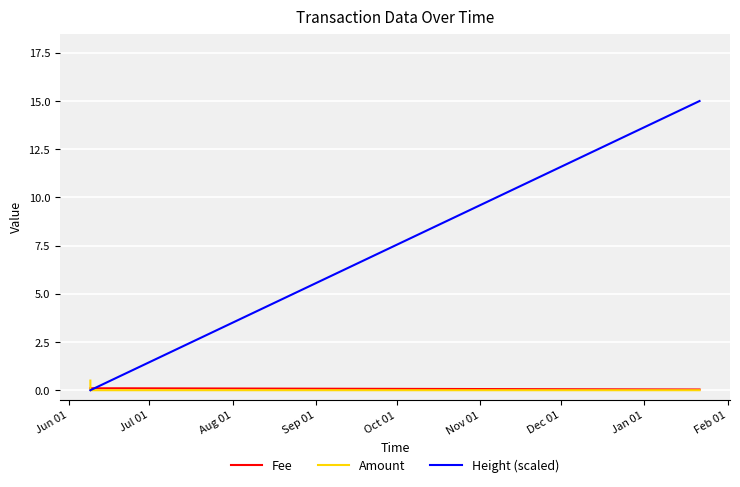

Which series has the largest total across all categories?

Height (scaled)